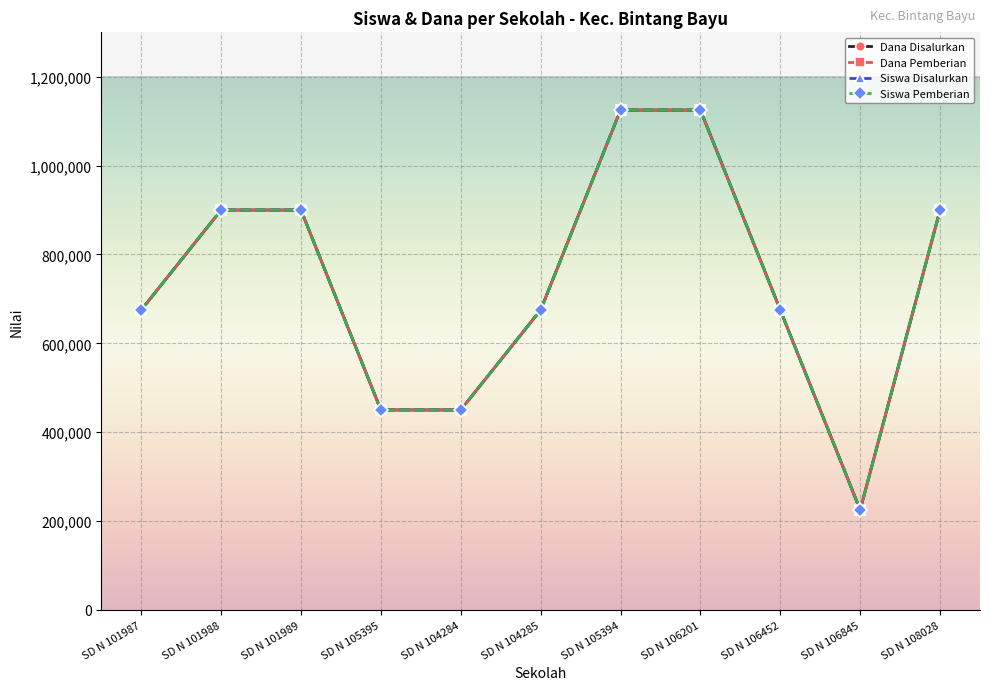

What is the maximum value shown in the chart?

1125000